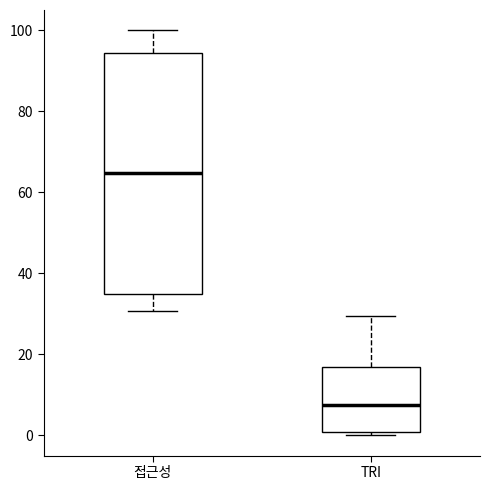

Which box's median line is the highest?

접근성